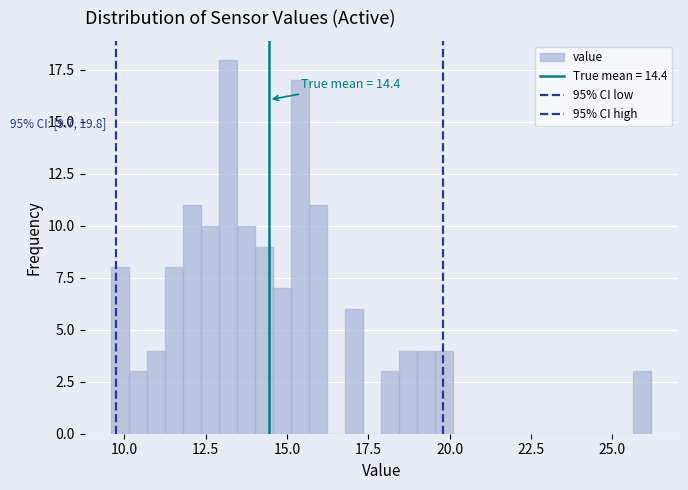

Around what value on the x-axis is the tallest bar? Give the approximate position of its centre, as read against the axis.

13.0